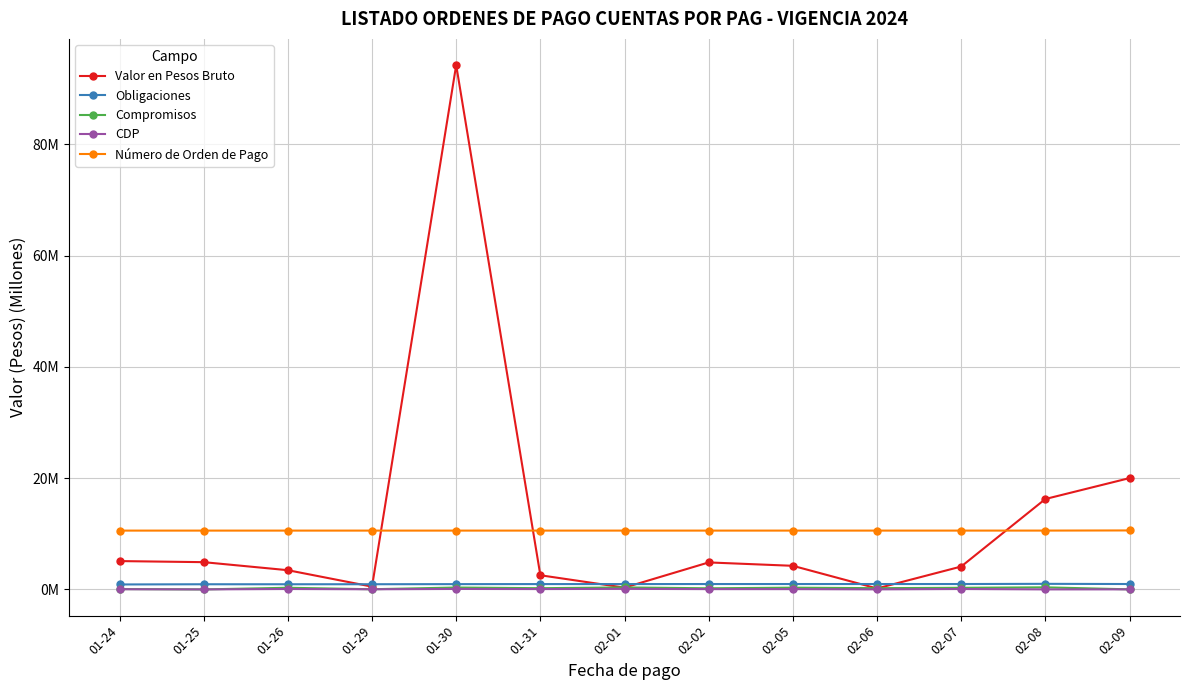

What are all the series names shown in the legend?

Valor en Pesos Bruto, Obligaciones, Compromisos, CDP, Número de Orden de Pago